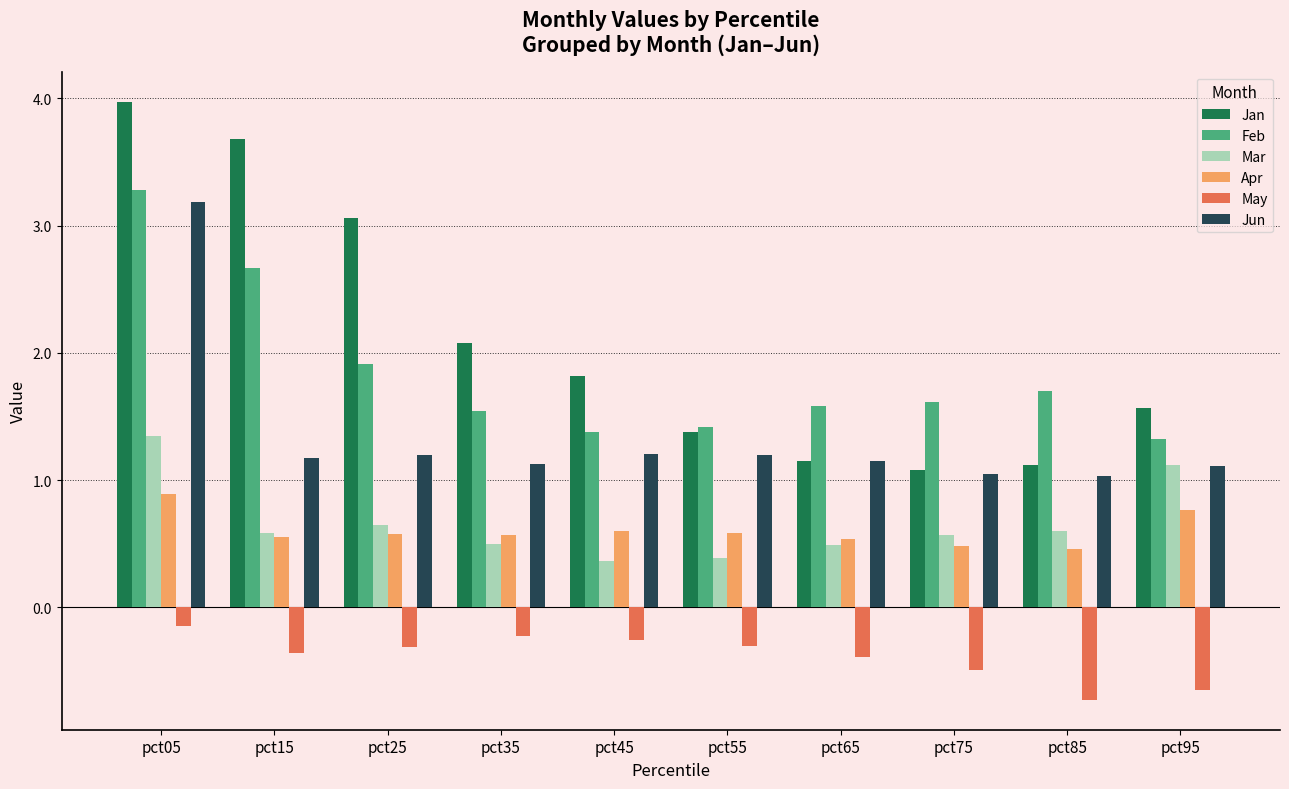

What is the spread (max minus min) of values at pct15?

4.0